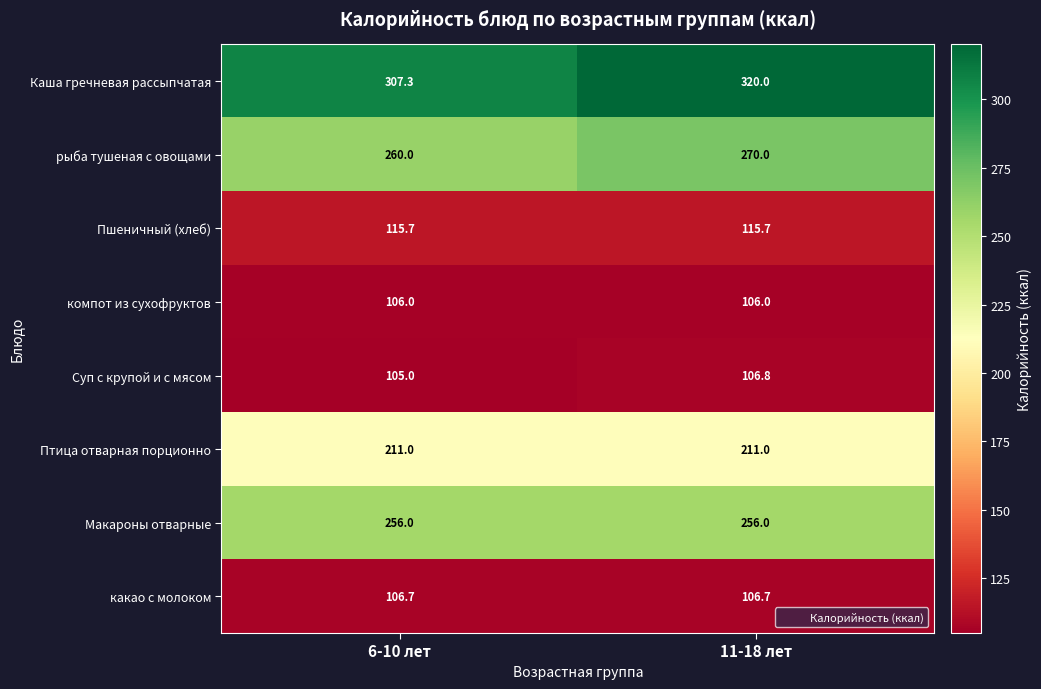

What is the sum of all компот из сухофруктов values?

212.0